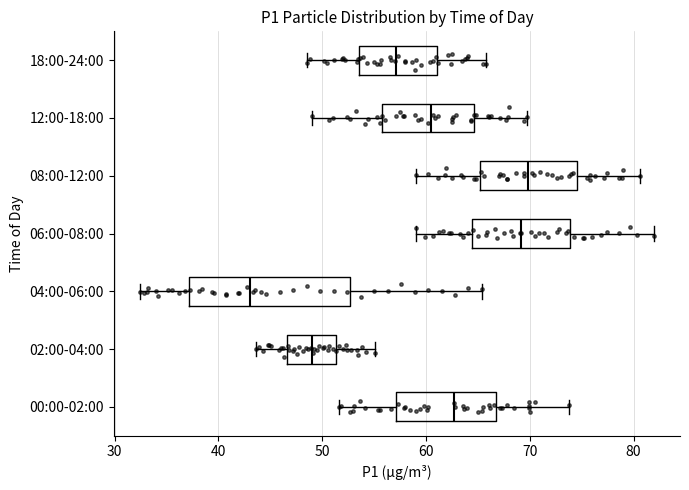

Which box has the furthest to the left median line?

04:00-06:00